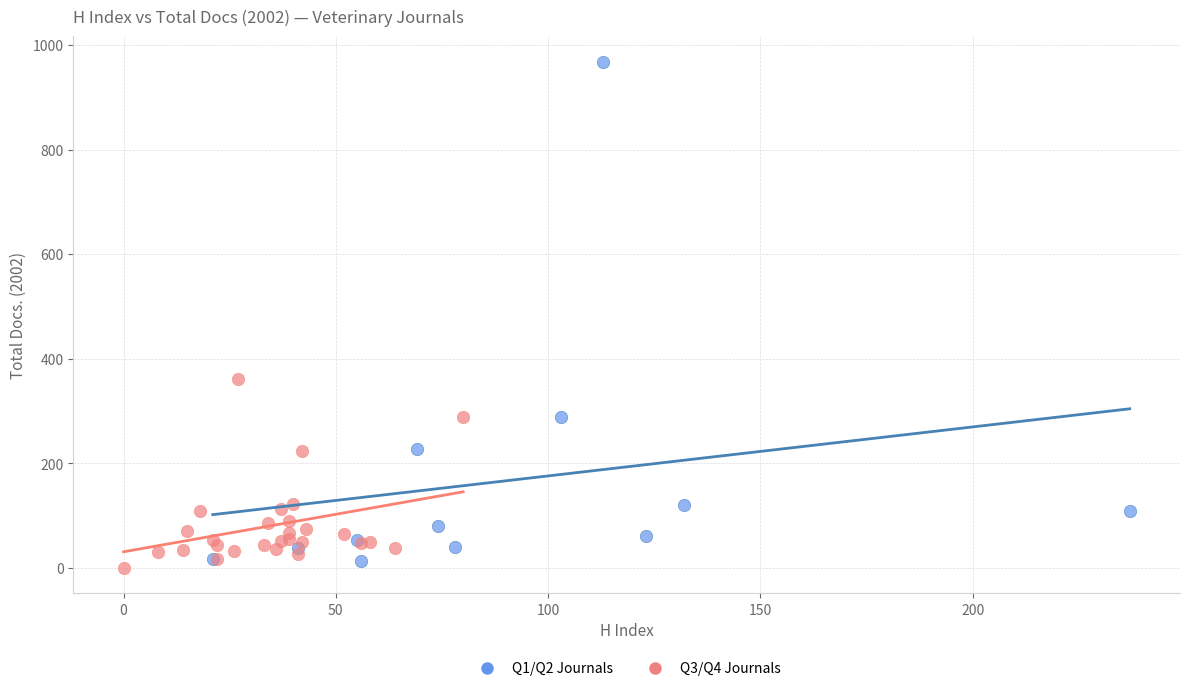

Which series has the widest spread of Y values?

Q1/Q2 Journals